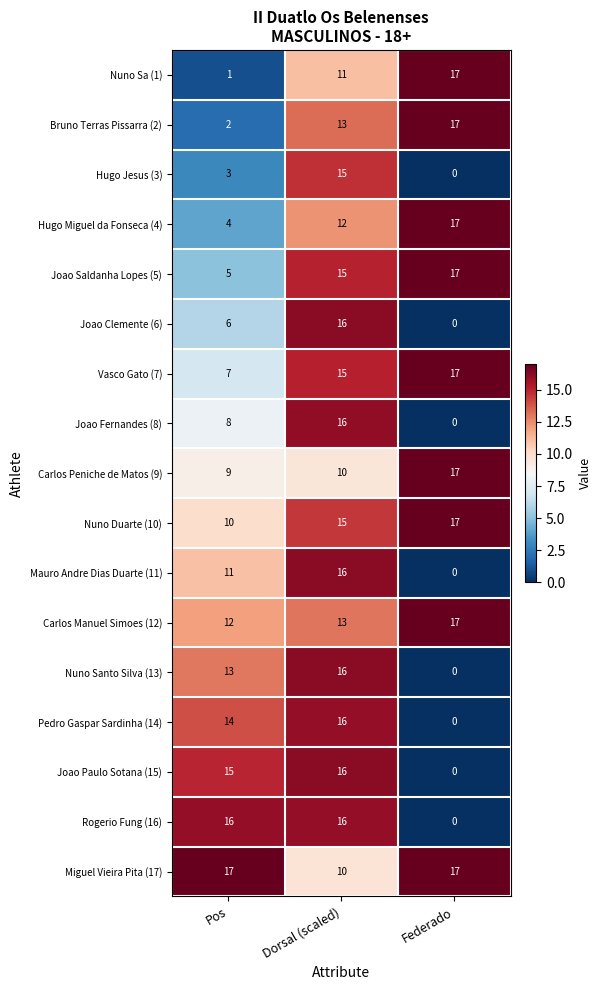

What value does the Mauro Andre Dias Duarte (11) series have at Dorsal (scaled)?

16